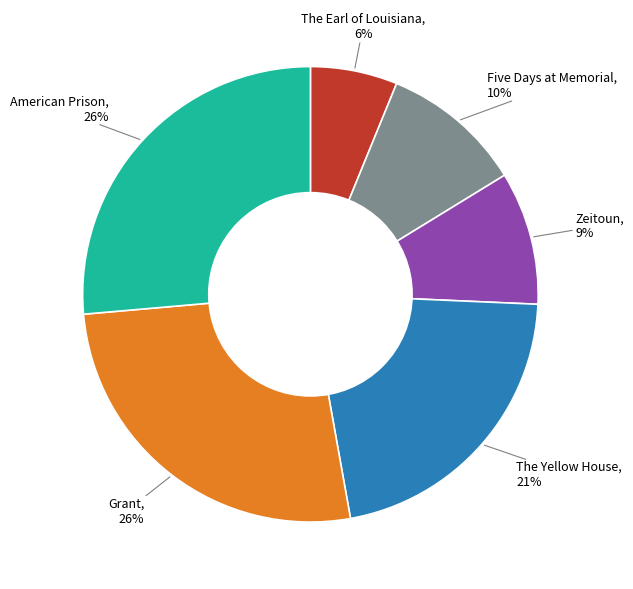

Is there any slice that represents more than half of the pie?

No